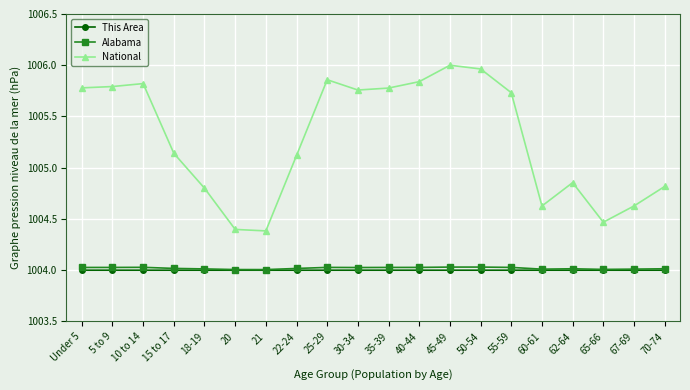

Is the value of Alabama at 15 to 17 greater than the value of National at 40-44?

No